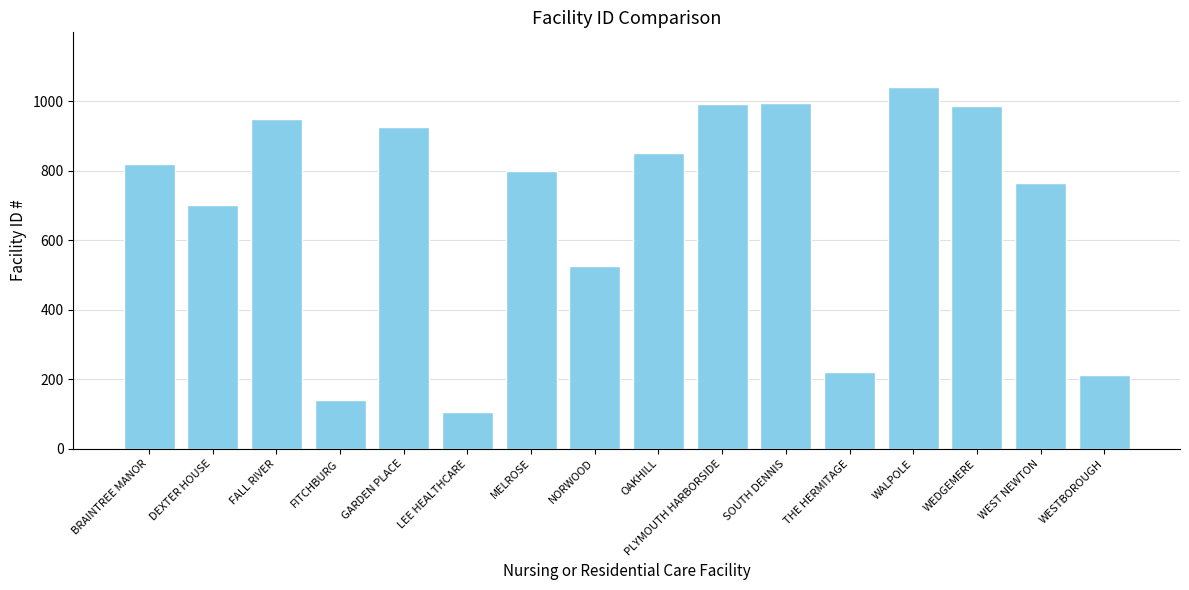

Is it true that the value at WESTBOROUGH is 339?

False